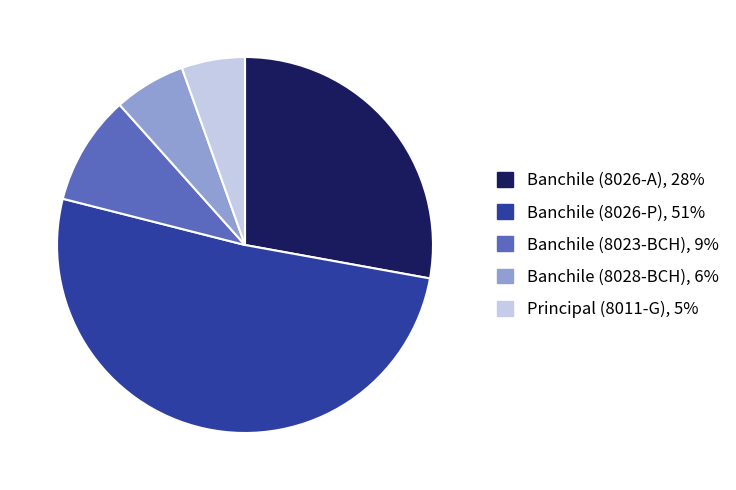

Which has a higher value, Principal (8011-G) or Banchile (8026-A)?

Banchile (8026-A)